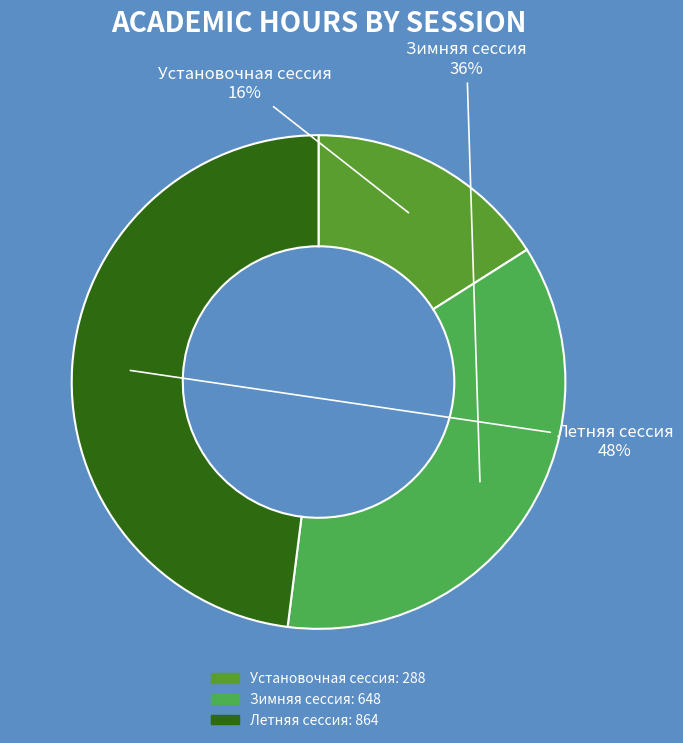

Count the number of slices in the pie.

3